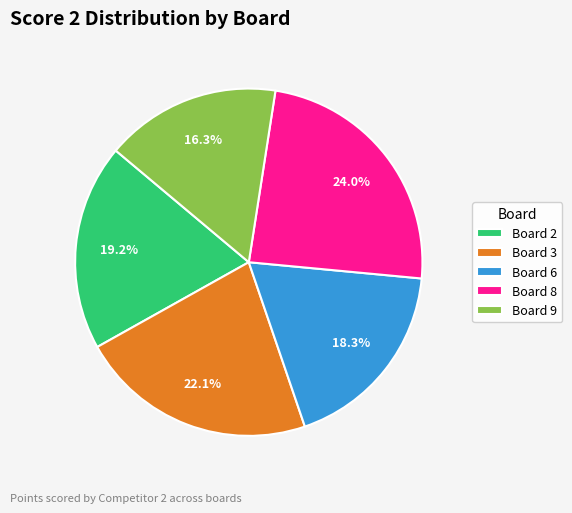

True or false: Board 3 accounts for 22% of the total.

True